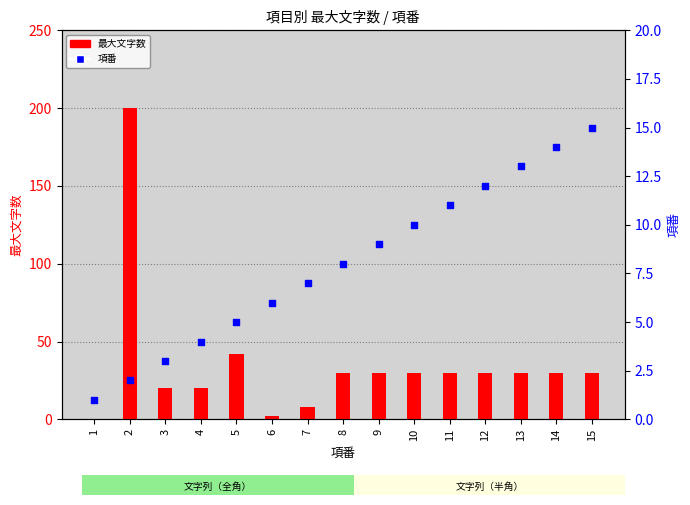

At how many categories does at least one series exceed 199?

1